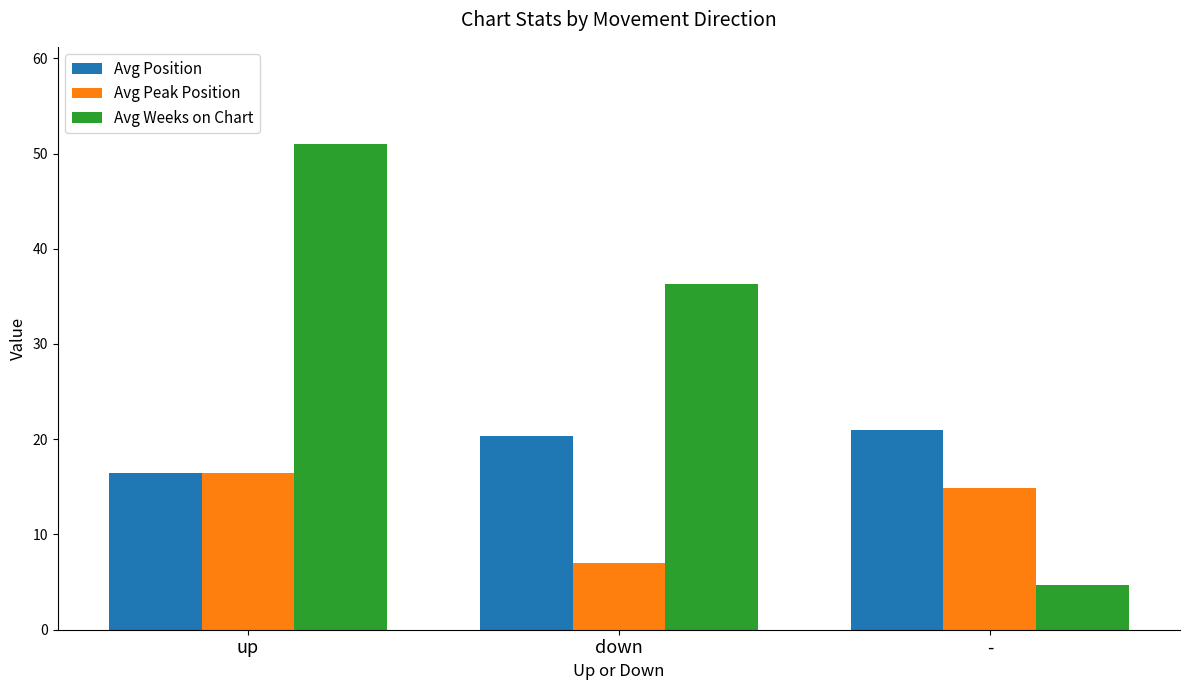

Reading left to right, extract all data points from this chart.

Avg Position: up=16.5	down=20.3	-=21.0
Avg Peak Position: up=16.5	down=7.0	-=14.9
Avg Weeks on Chart: up=51.0	down=36.3	-=4.7